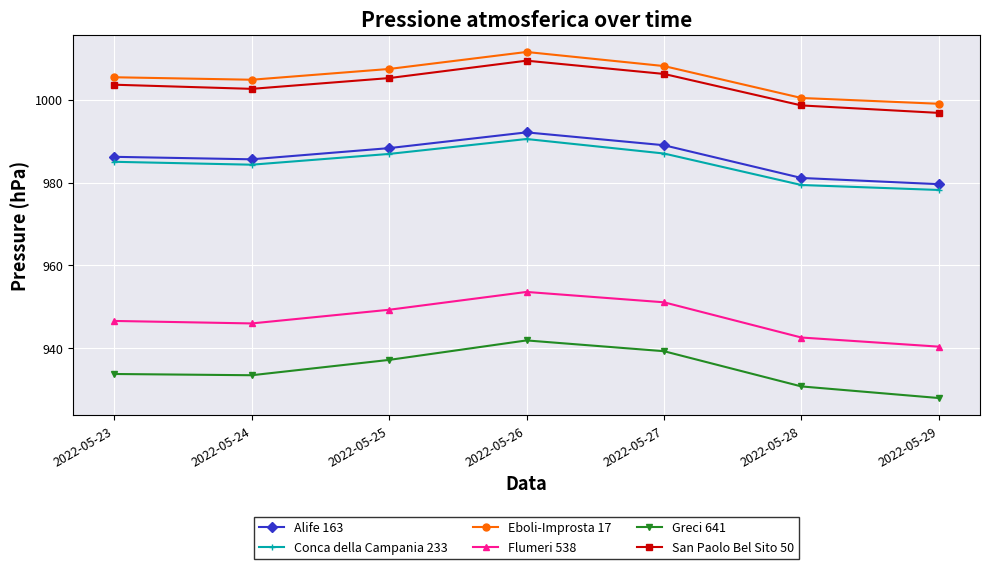

What is the spread (max minus min) of values at 2022-05-26?

69.6